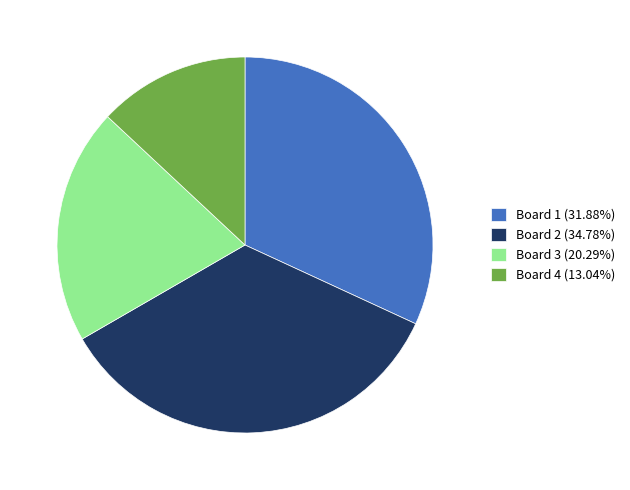

Combined, do Board 3 (20.29%) and Board 4 (13.04%) account for over 50%?

No